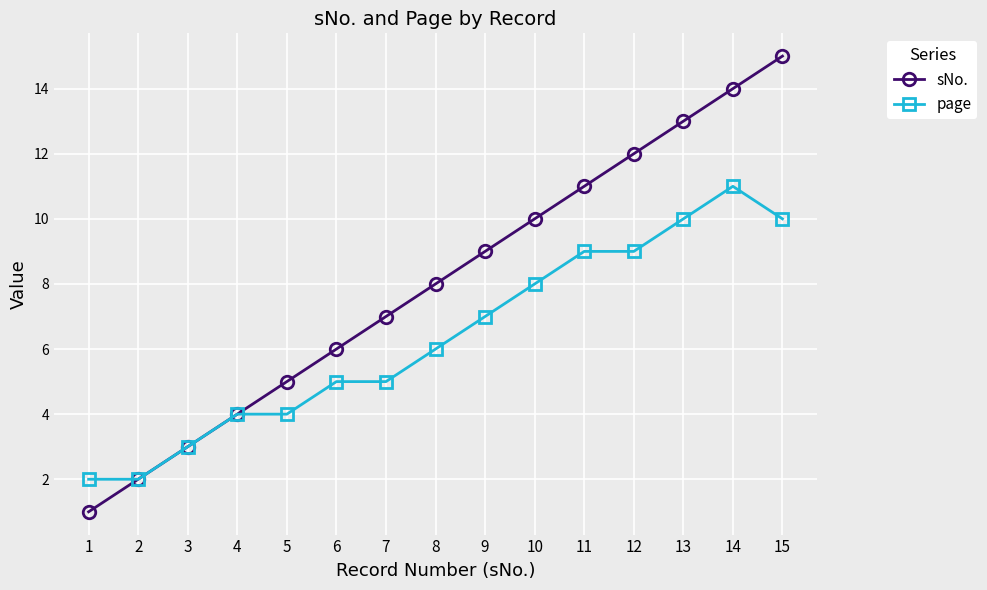

Is it true that page equals 3 at 8?

False